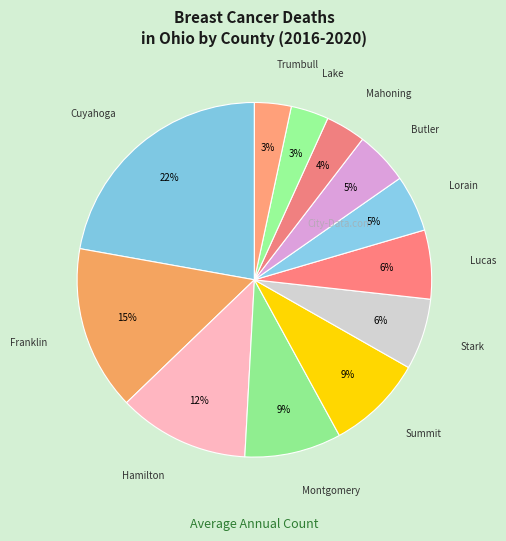

Count the number of slices in the pie.

12